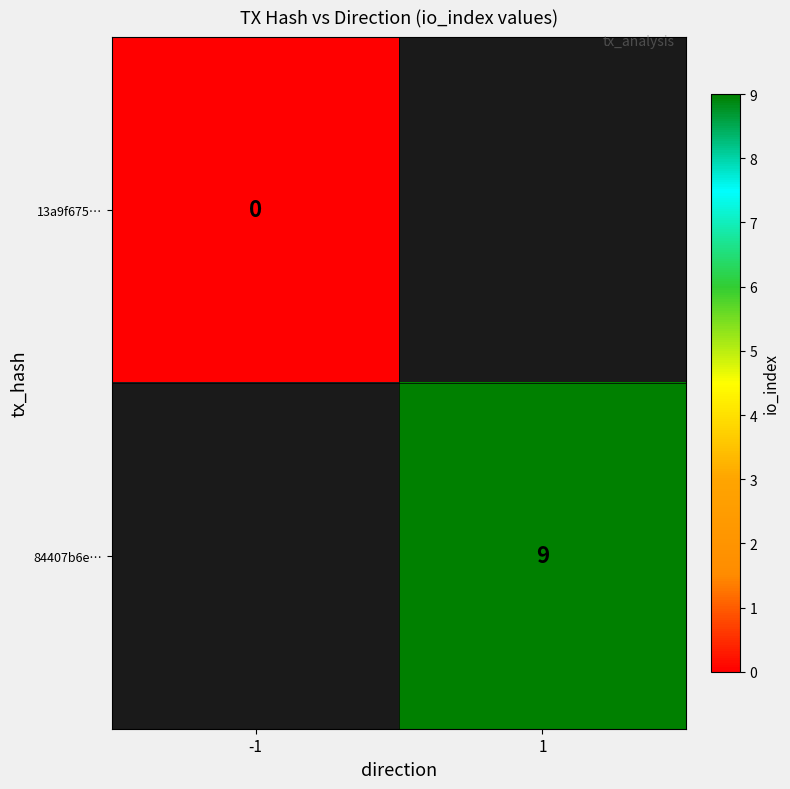

Is it true that 84407b6e… equals 9 at 1?

True